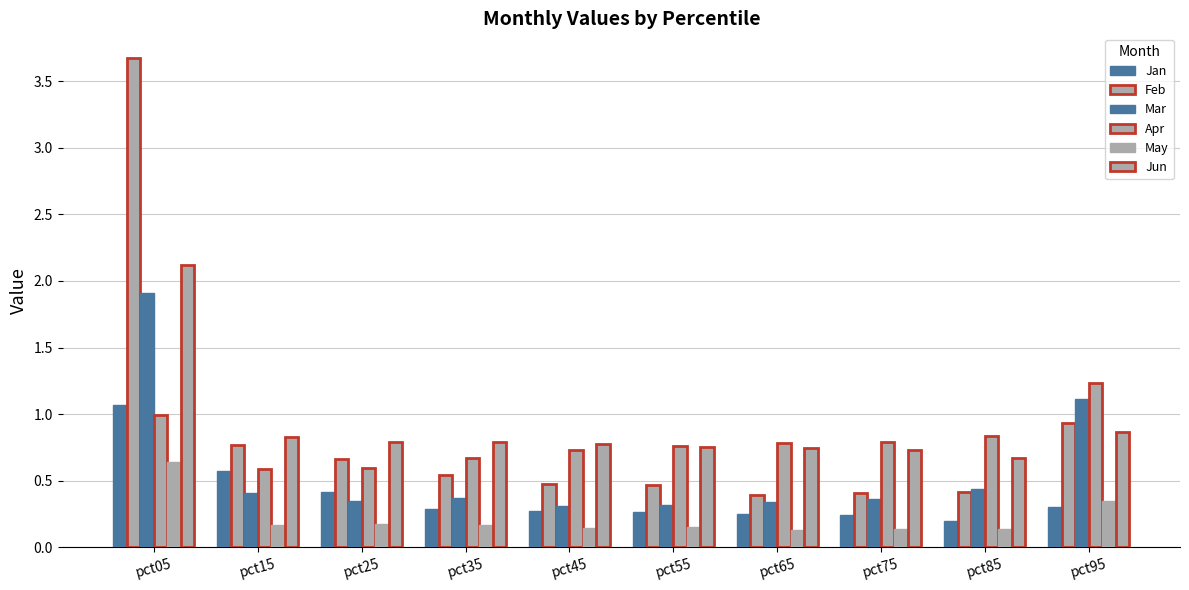

How many bars are there in each group?

6